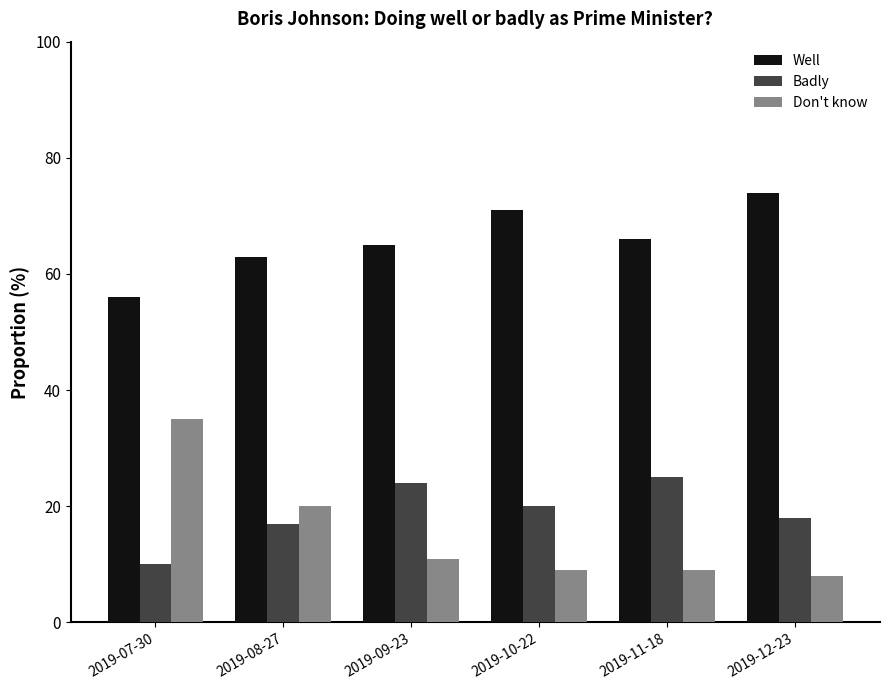

How many distinct data groups are displayed?

3